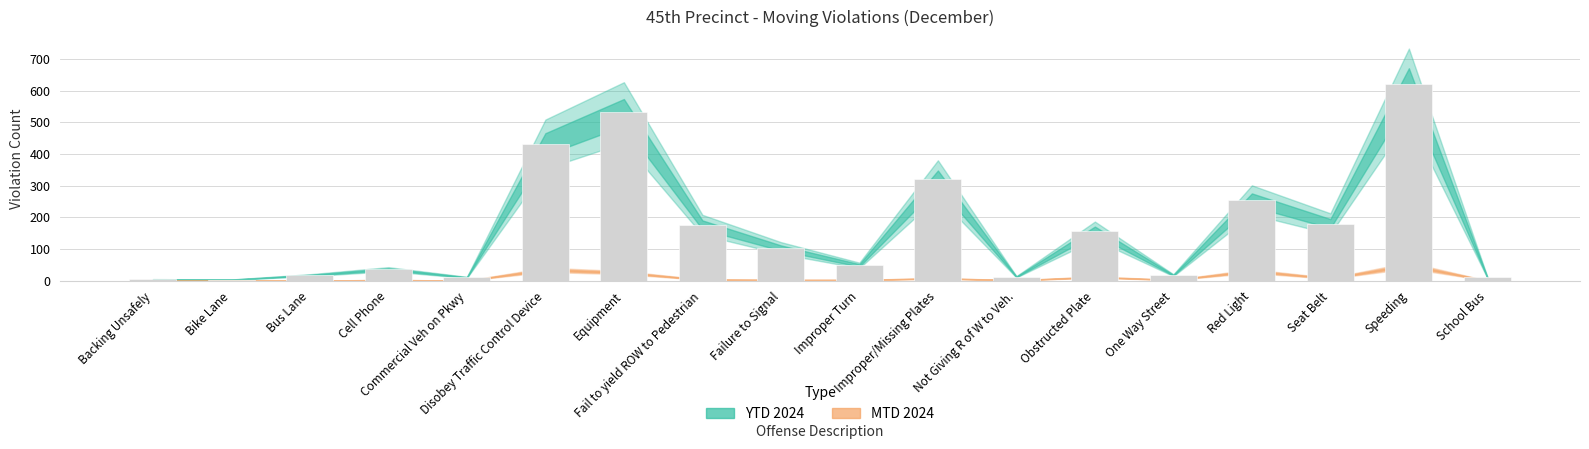

What is the difference between the maximum and minimum values?

618